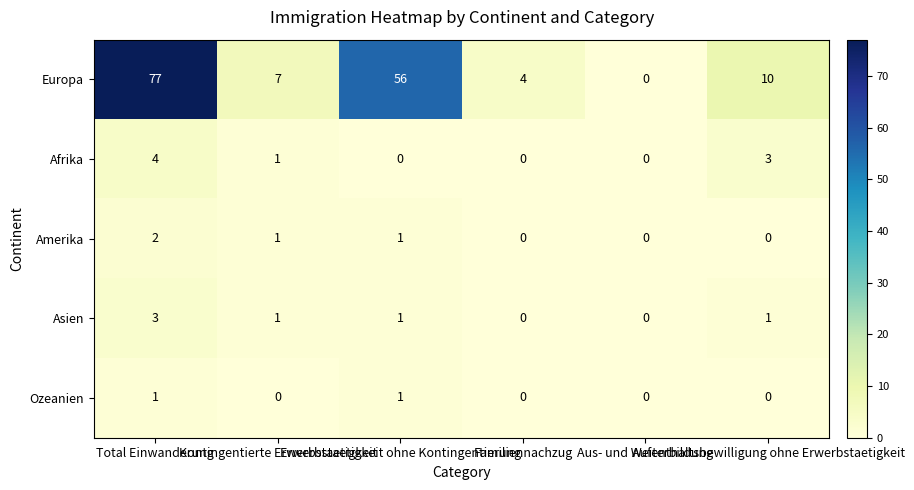

What is the greatest value displayed?

77